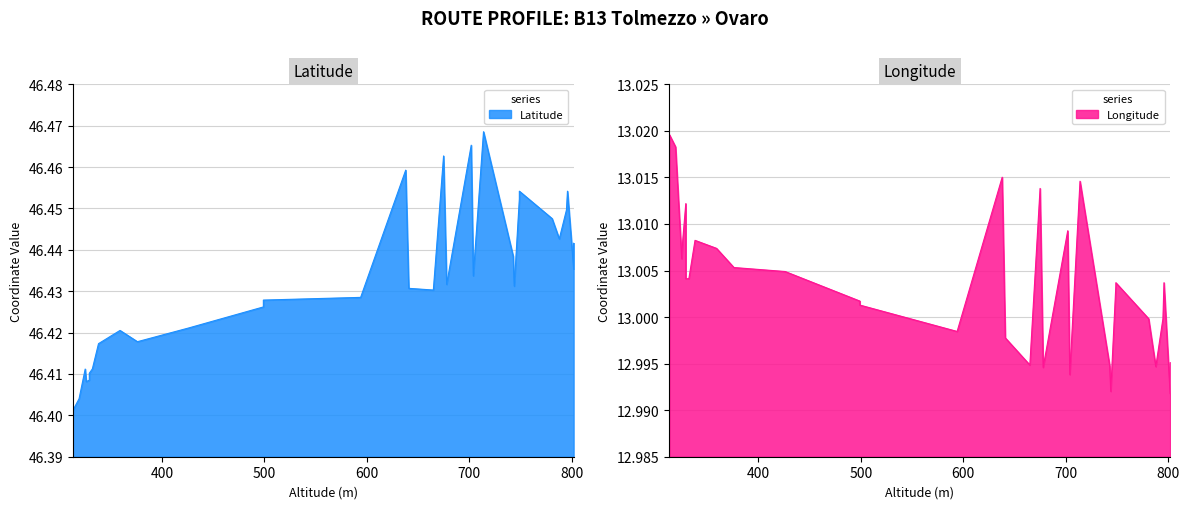

What is the highest value of the longitude series?

13.0